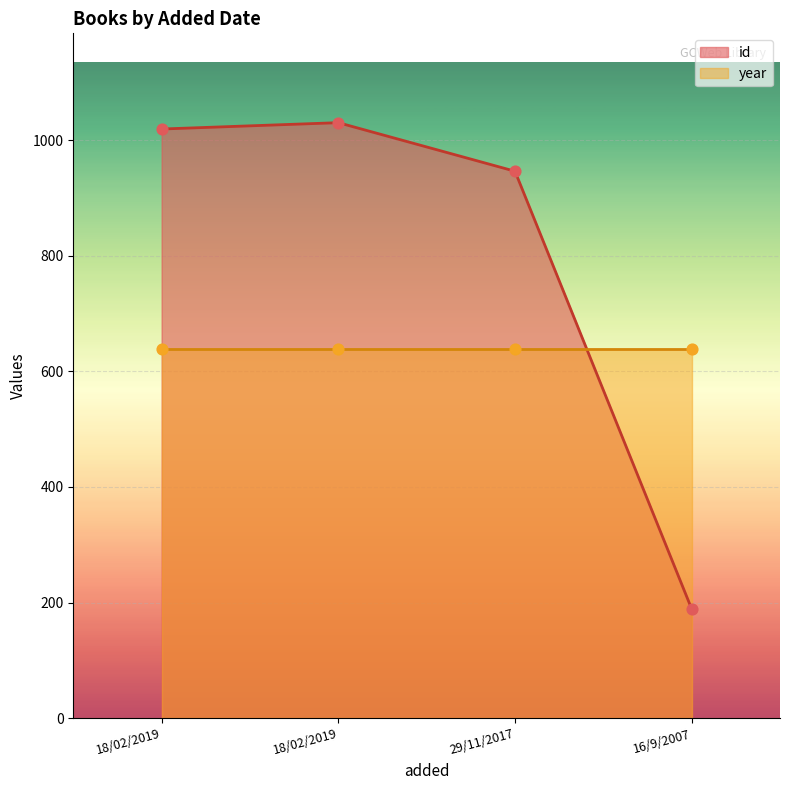

What is the ratio of the value at 29/11/2017 to the value at 18/02/2019?

0.9